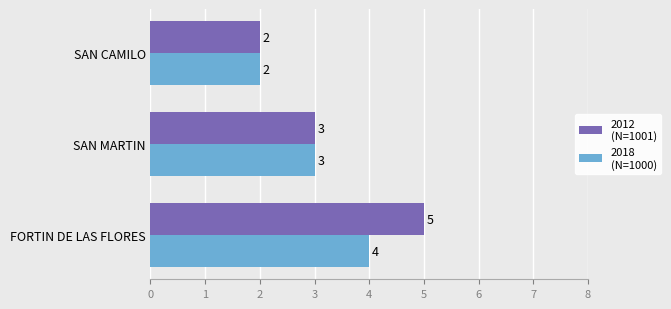

At which category is the sum across all series the highest?

FORTIN DE LAS FLORES